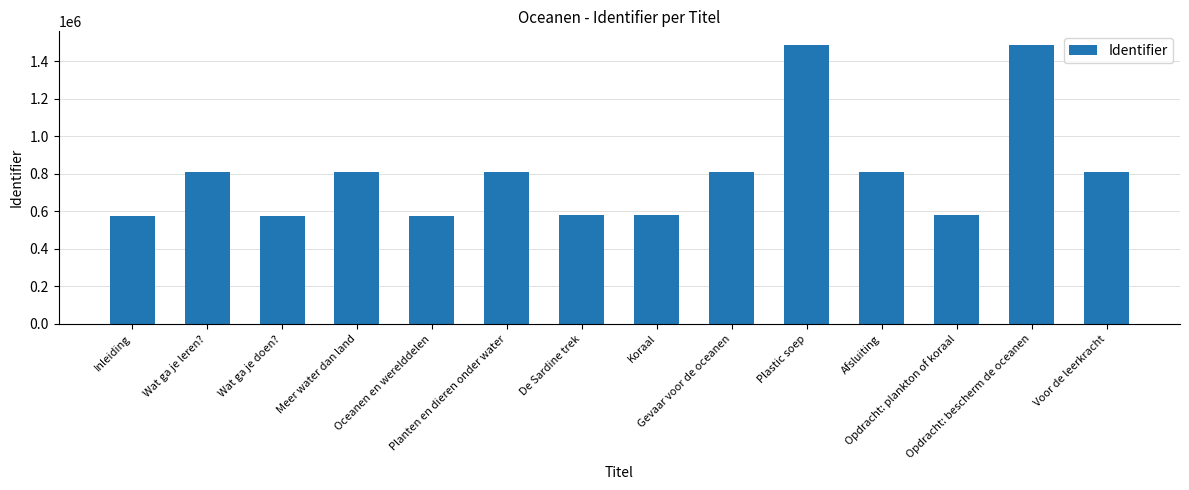

What is the value of the 13th bar from the left?

1484966